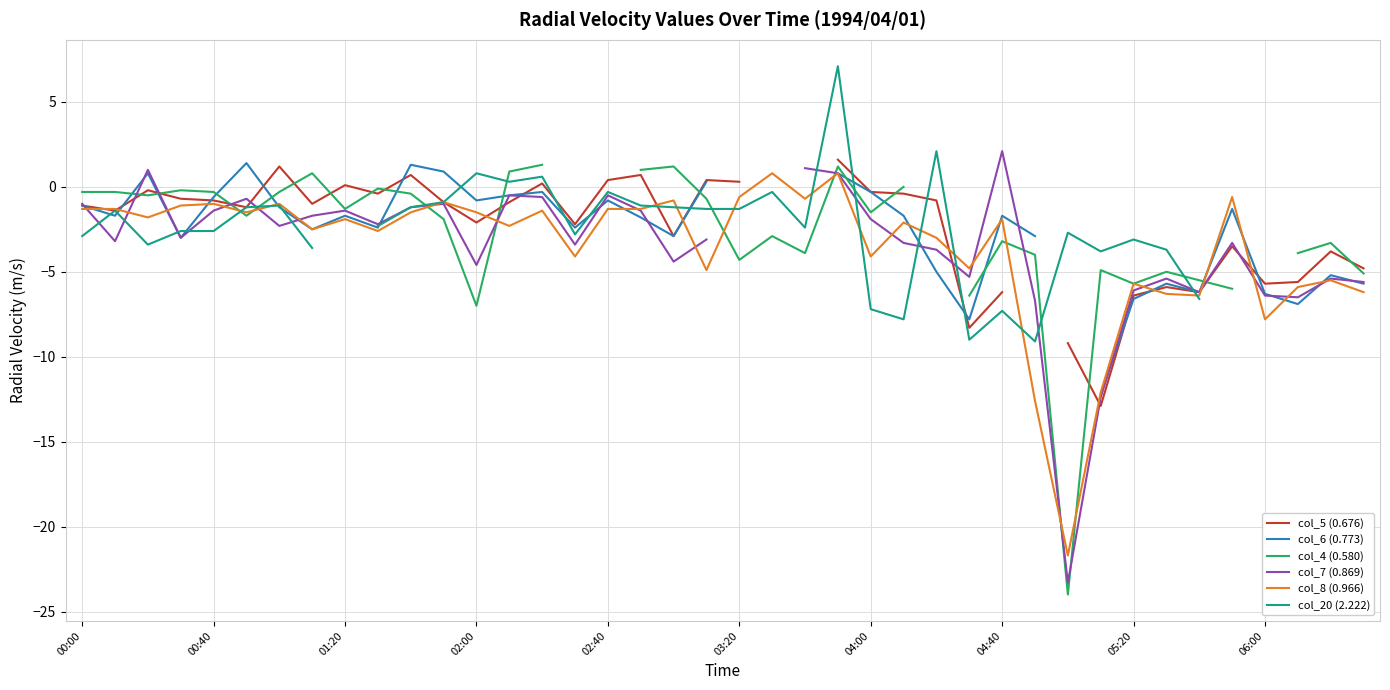

At how many categories does at least one series exceed -16?

40